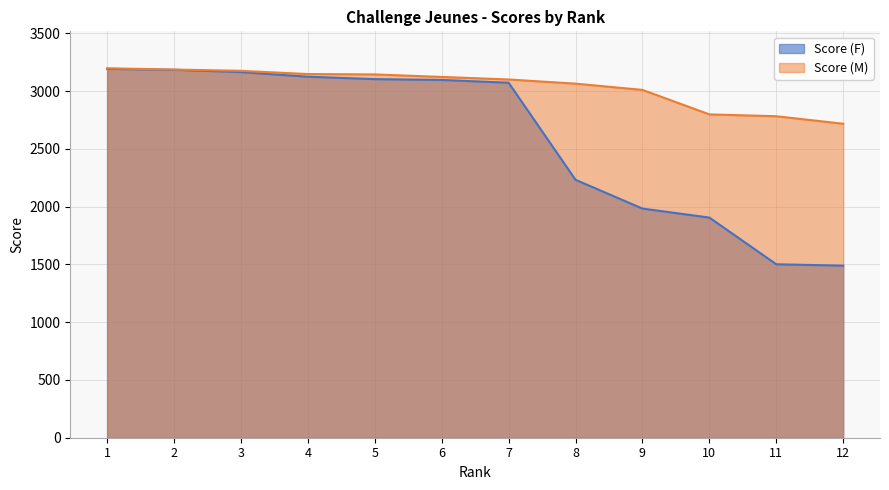

Where does the Score (M) series first go above 3122?

1